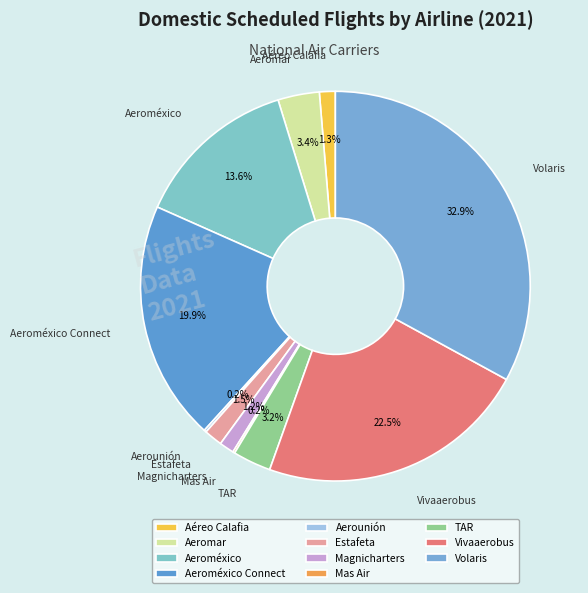

To the nearest percent, what portion does Magnicharters represent?

1%